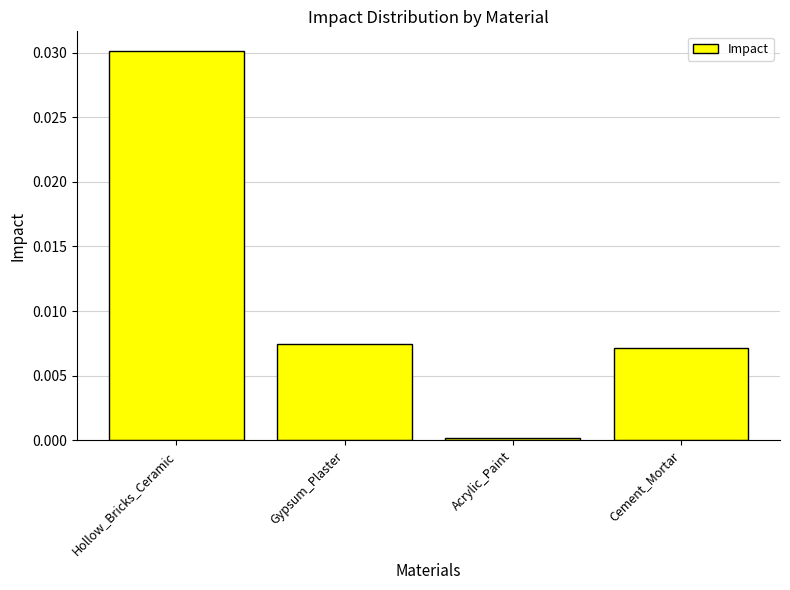

Is it true that the value at Hollow_Bricks_Ceramic is 0.0?

True